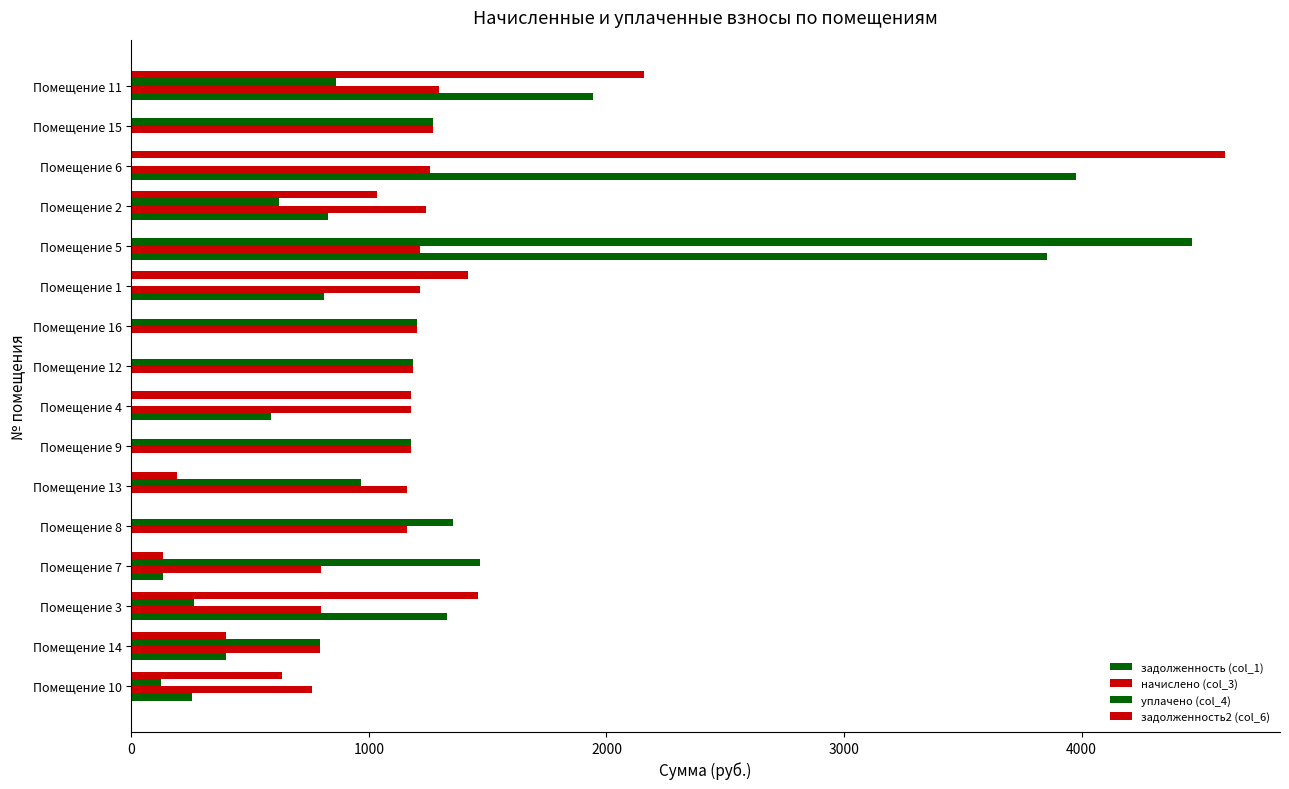

Rank the series by their average value, from lowest to highest.

задолженность2 (col_6), задолженность (col_1), уплачено (col_4), начислено (col_3)